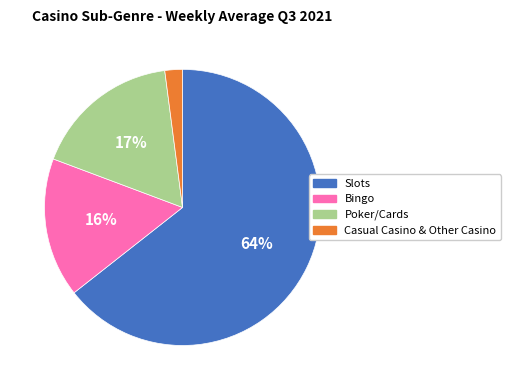

To the nearest percent, what portion does Casual Casino & Other Casino represent?

2%